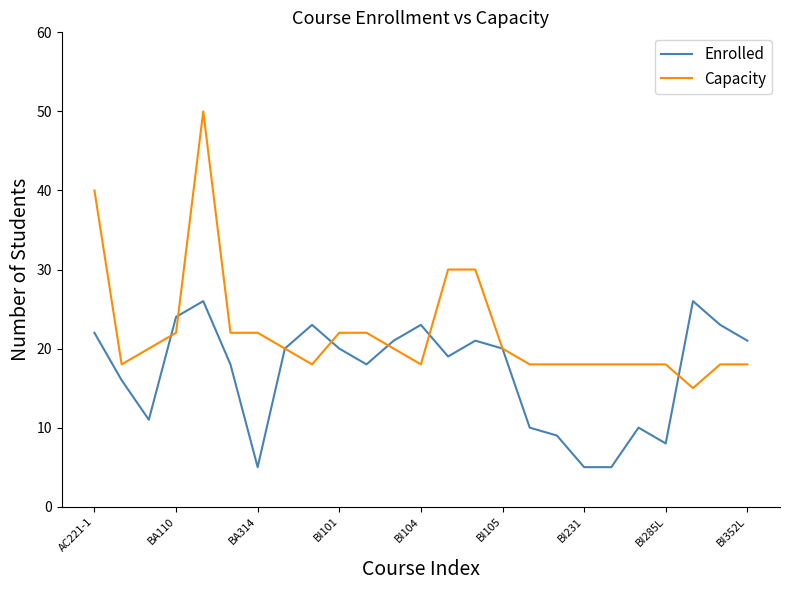

Which series has the largest range (max minus min)?

Capacity